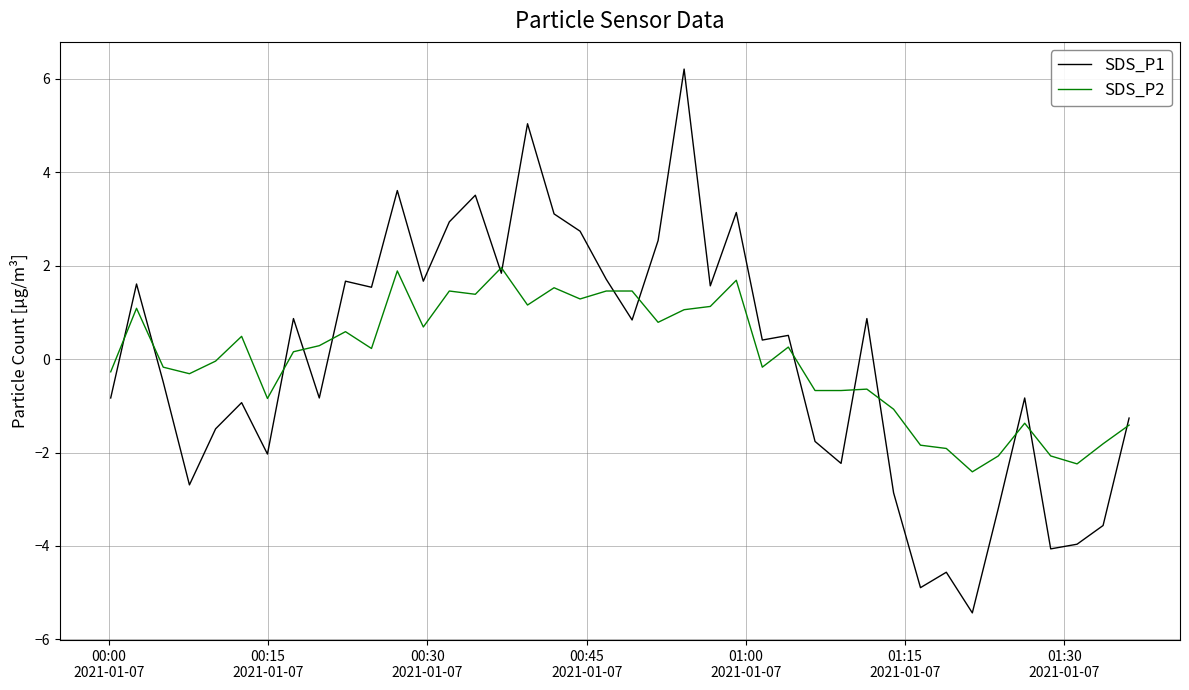

In SDS_P1, how many points are higher than both neighbors (excluding endpoints)?

13